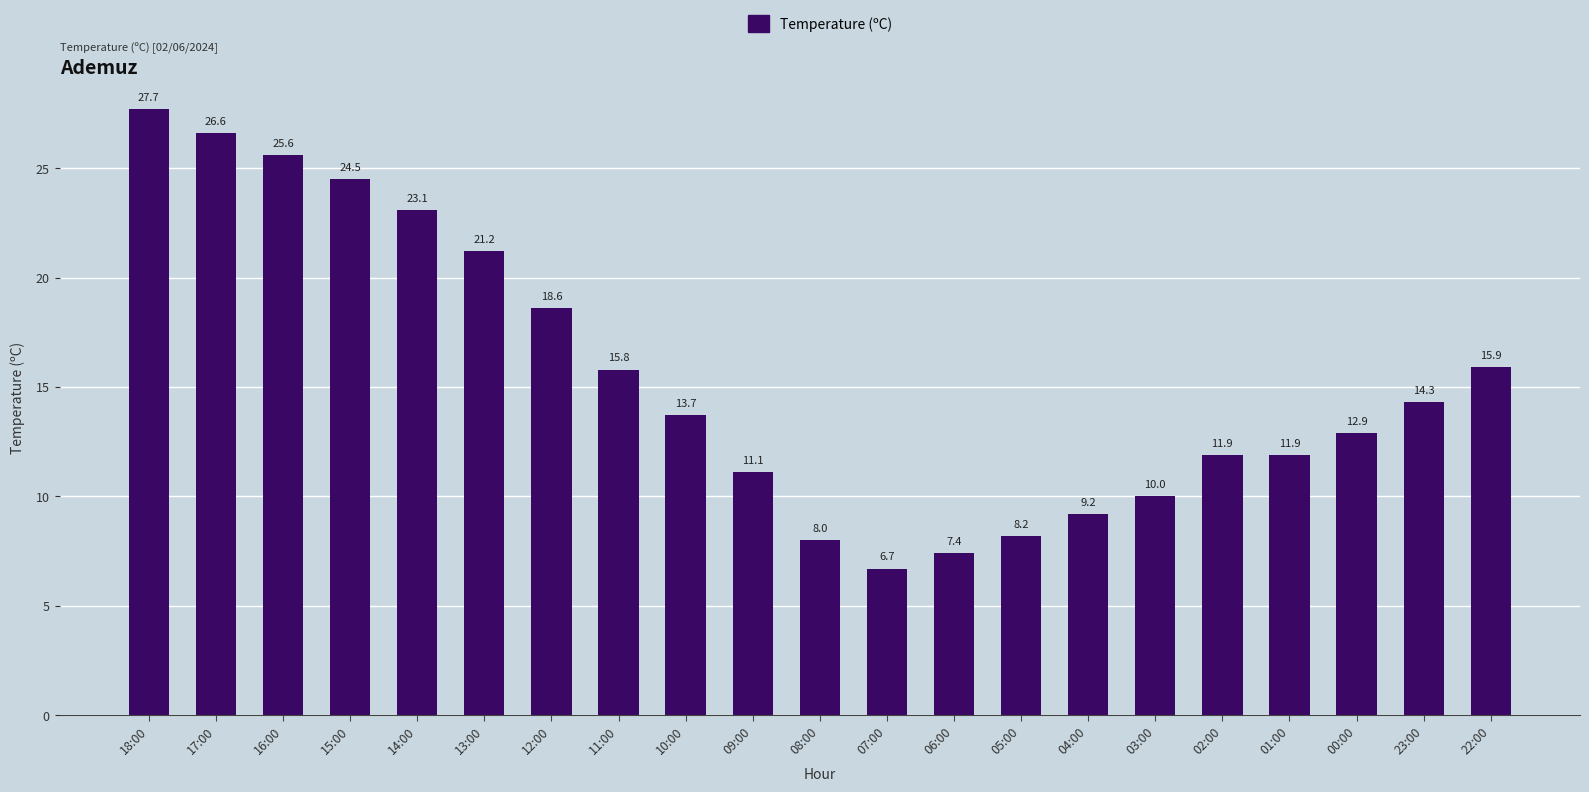

Which label corresponds to the smallest value in the chart?

07:00